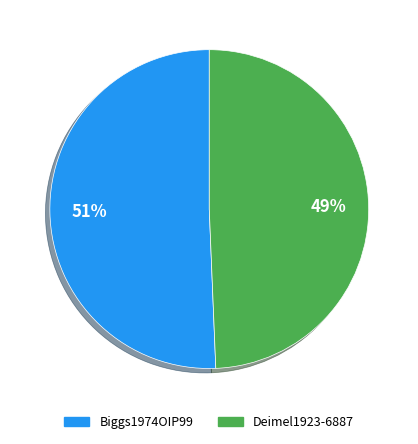

Does Biggs1974OIP99 represent more than half of the total?

Yes